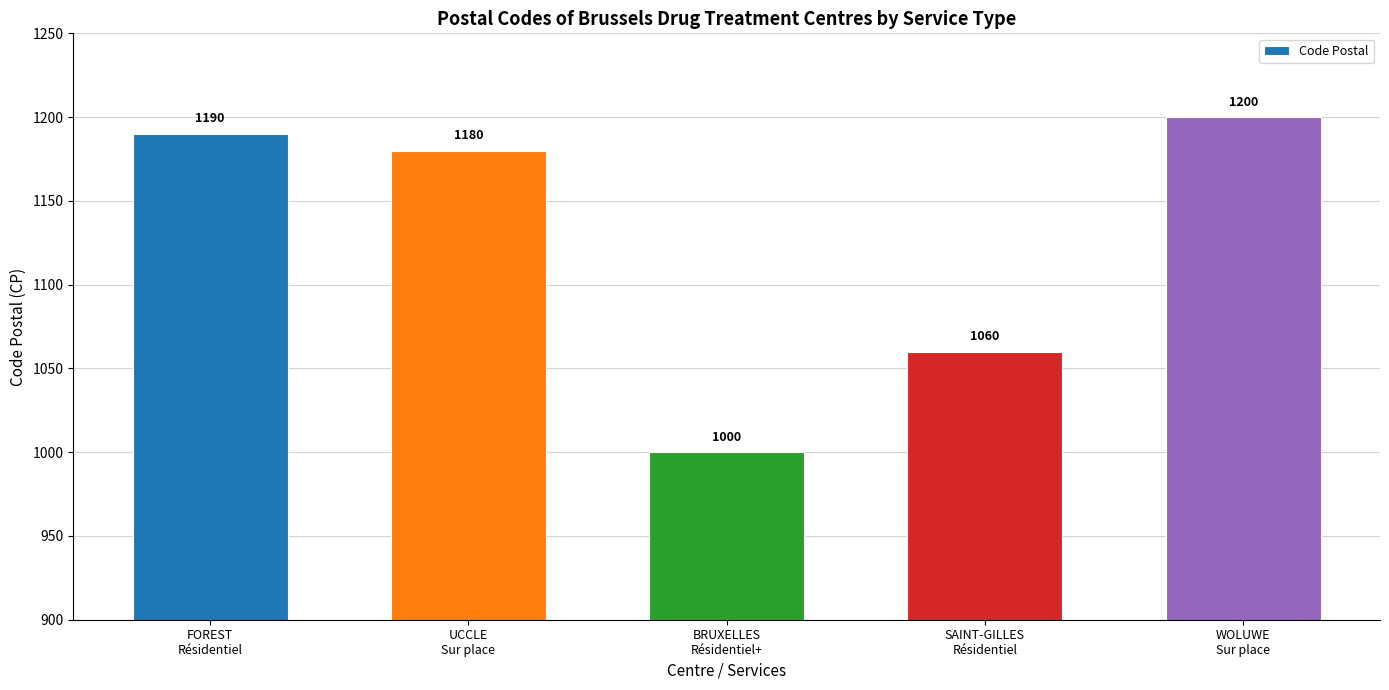

List the labels in order of value, largest first.

WOLUWE
Sur place, FOREST
Résidentiel, UCCLE
Sur place, SAINT-GILLES
Résidentiel, BRUXELLES
Résidentiel+